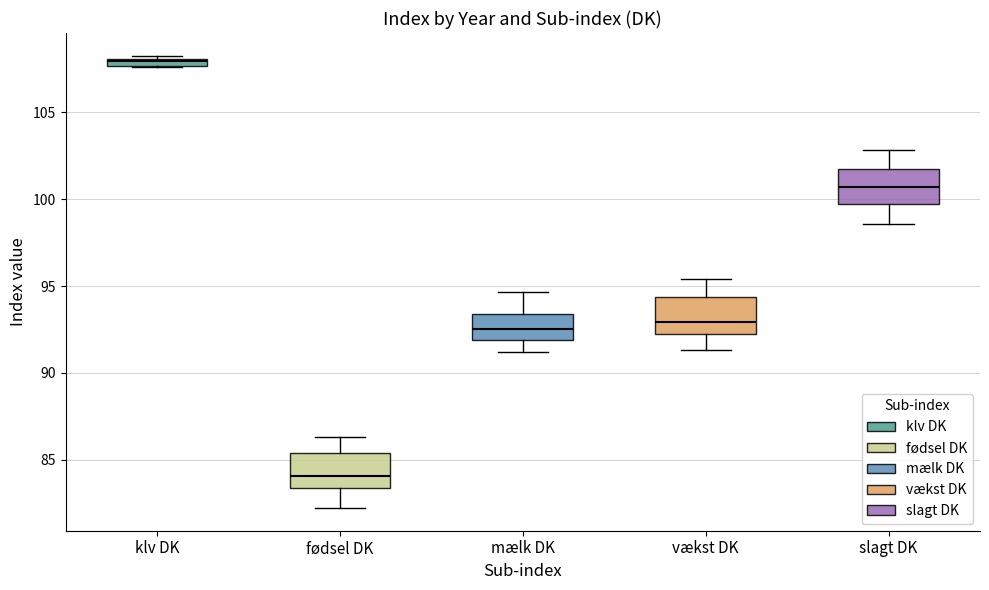

Where is the upper edge of the box for klv DK on the y-axis? The values are not printed on the chart, so give them approximately, as read against the axis.

108.0